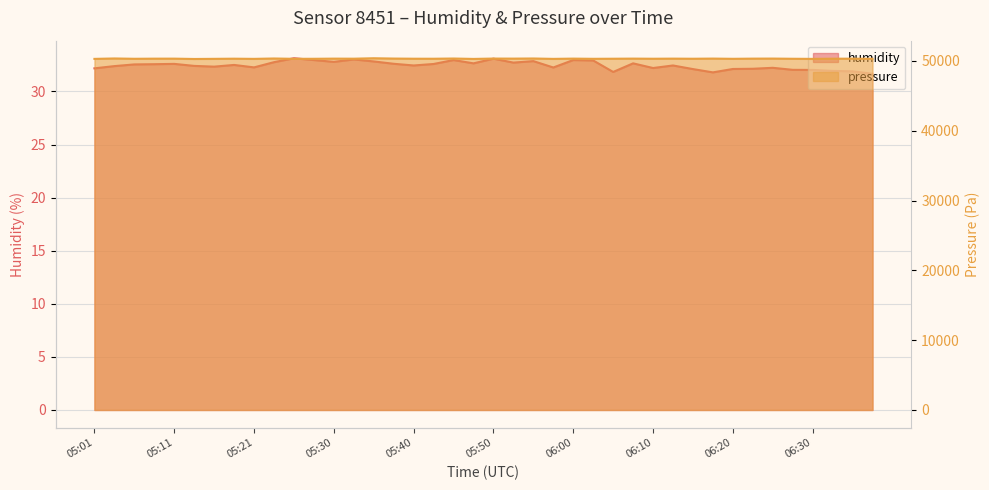

Reading left to right, list all the values displayed in this chart.

humidity: 05:01=32.2	05:03=32.4	05:06=32.5	05:08=32.6	05:11=32.6	05:13=32.4	05:16=32.3	05:18=32.5	05:21=32.3	05:23=32.8	05:25=33.1	05:28=33.0	05:30=32.8	05:33=33.0	05:36=32.8	05:38=32.6	05:40=32.5	05:43=32.6	05:45=33.0	05:48=32.6	05:50=33.1	05:53=32.7	05:55=32.9	05:58=32.3	06:00=33.0	06:03=32.9	06:05=31.8	06:08=32.6	06:10=32.2	06:13=32.5	06:15=32.1	06:18=31.8	06:20=32.1	06:23=32.1	06:25=32.2	06:27=32.0	06:30=32.0	06:32=31.9	06:35=31.9	06:37=31.7
pressure_scaled: 05:01=50302.4	05:03=50360.9	05:06=50316.1	05:08=50333.6	05:11=50335.6	05:13=50288.8	05:16=50308.3	05:18=50329.7	05:21=50304.4	05:23=50357.0	05:25=50312.2	05:28=50316.1	05:30=50337.5	05:33=50329.7	05:36=50392.1	05:38=50347.3	05:40=50325.8	05:43=50321.9	05:45=50353.1	05:48=50296.6	05:50=50347.3	05:53=50339.5	05:55=50357.0	05:58=50302.4	06:00=50339.5	06:03=50312.2	06:05=50323.9	06:08=50339.5	06:10=50321.9	06:13=50337.5	06:15=50321.9	06:18=50343.4	06:20=50312.2	06:23=50337.5	06:25=50345.3	06:27=50318.0	06:30=50302.4	06:32=50327.8	06:35=50329.7	06:37=50314.1